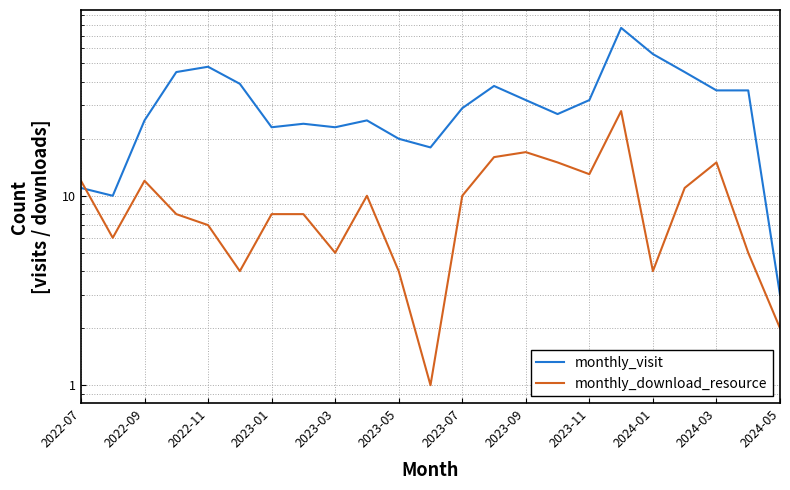

What is the difference between the second highest and second lowest values in the monthly_download_resource series?

15